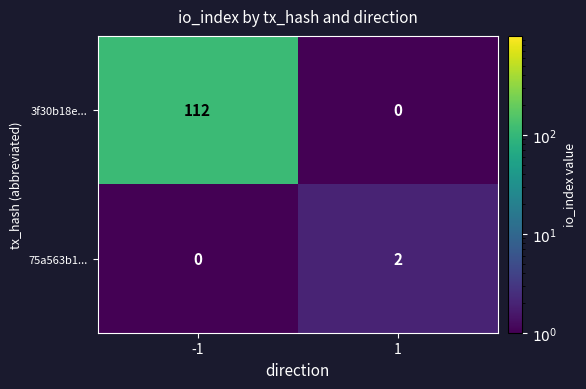

How many categories are shown in the chart?

2